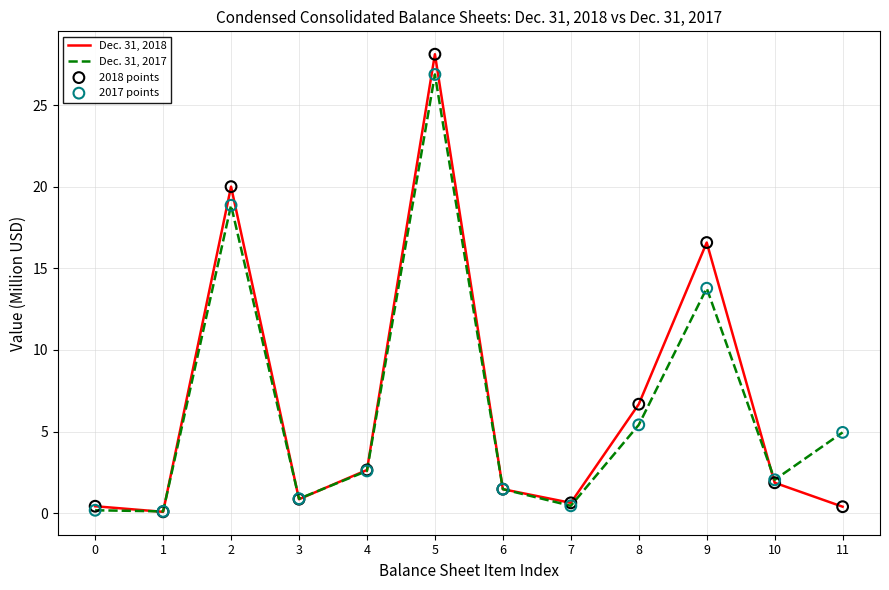

At which category is the sum across all series the highest?

5